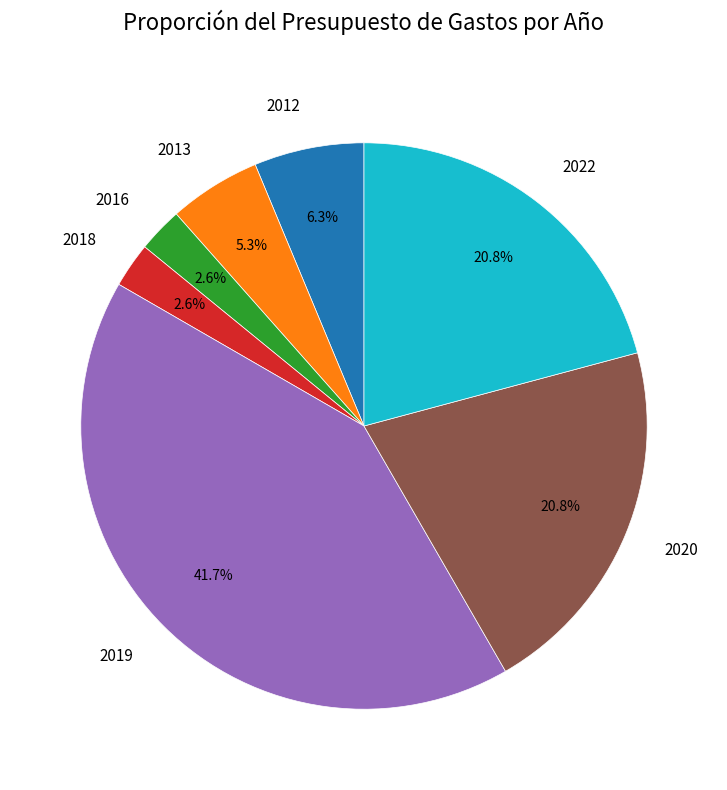

Which slice is the largest?

2019